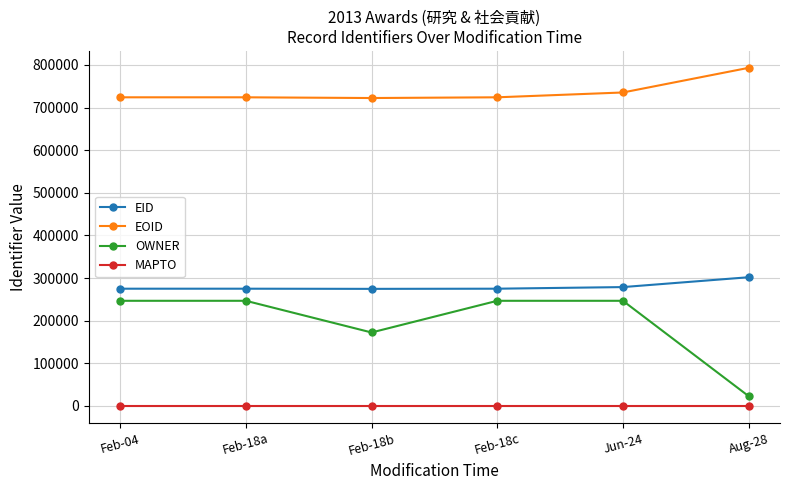

True or false: EOID and OWNER cross at least once.

False